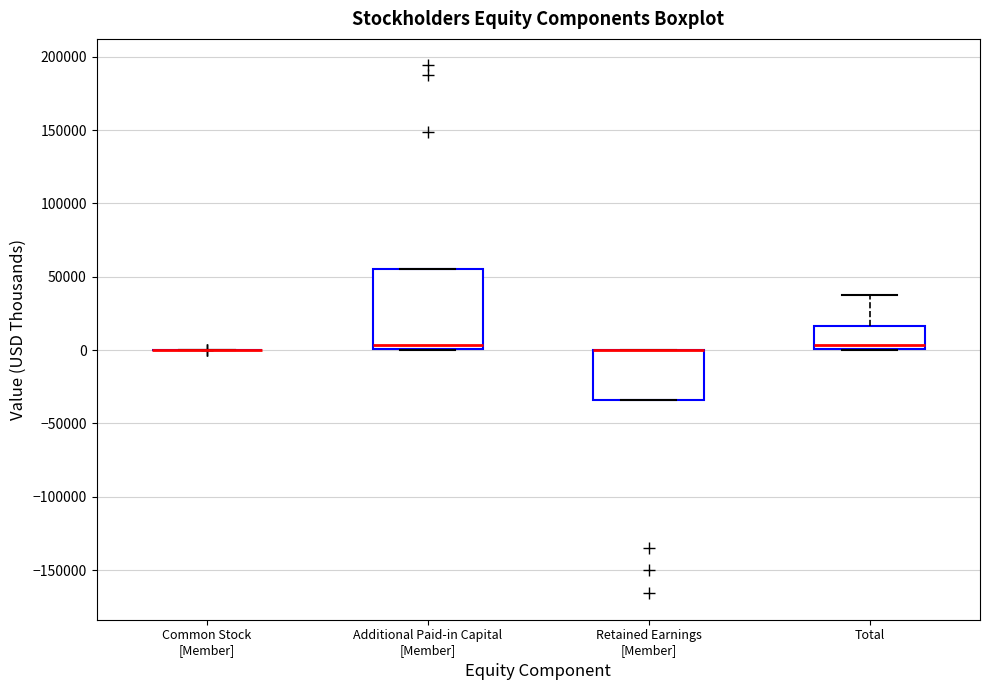

Where is the upper edge of the box for Retained Earnings [Member] on the y-axis? The values are not printed on the chart, so give them approximately, as read against the axis.

0